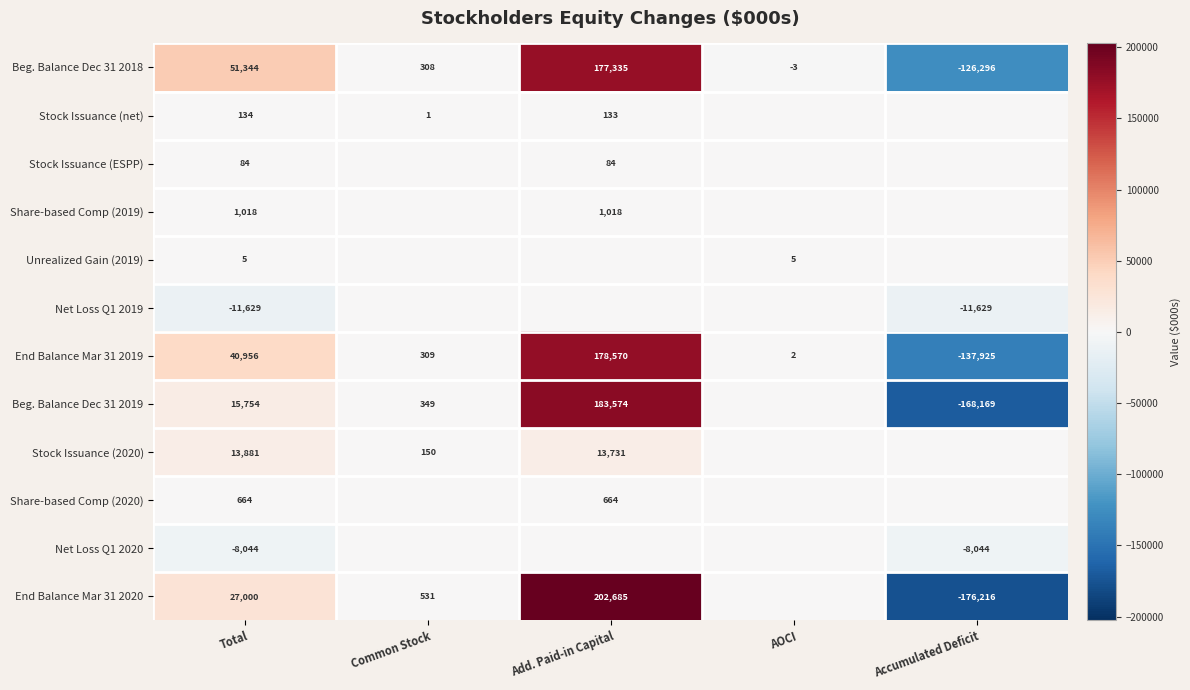

Which has a higher value, AOCI or Accumulated Deficit?

AOCI